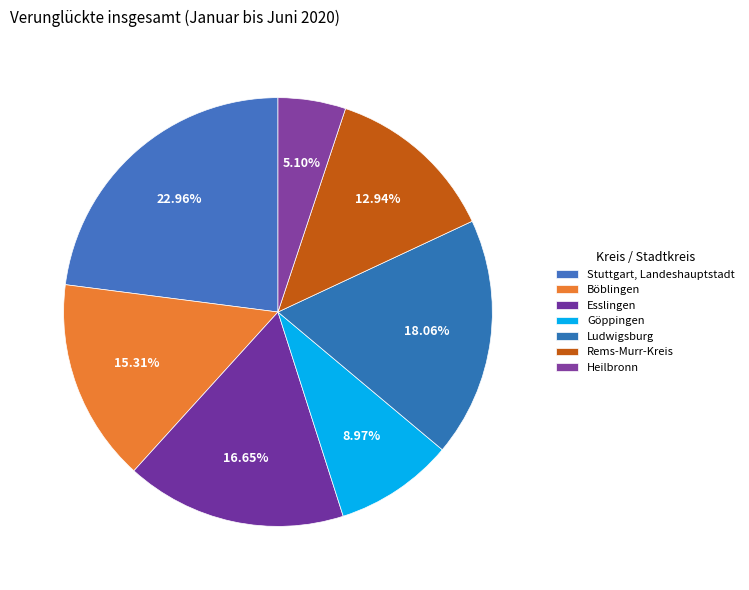

Which category has the smallest portion of the pie?

Heilbronn